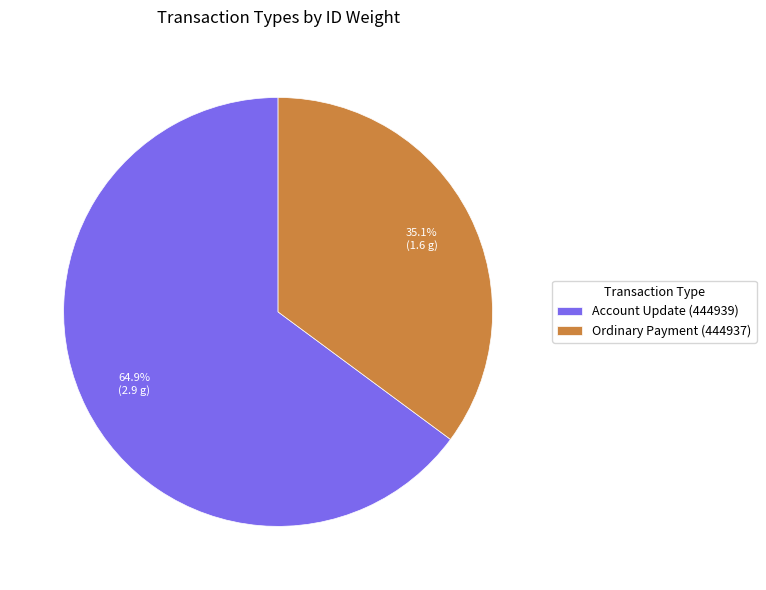

What is the majority slice?

Account Update (444939)